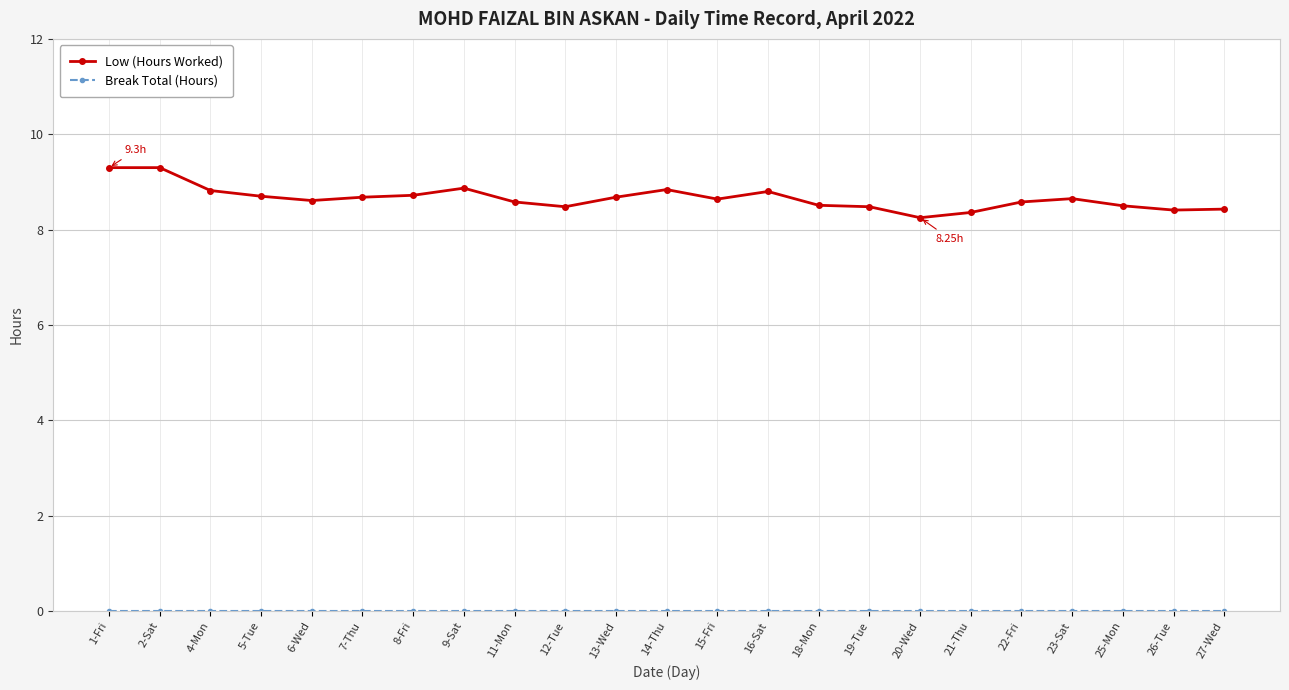

True or false: Low (Hours Worked) has more than 1 points higher than both neighbors.

True